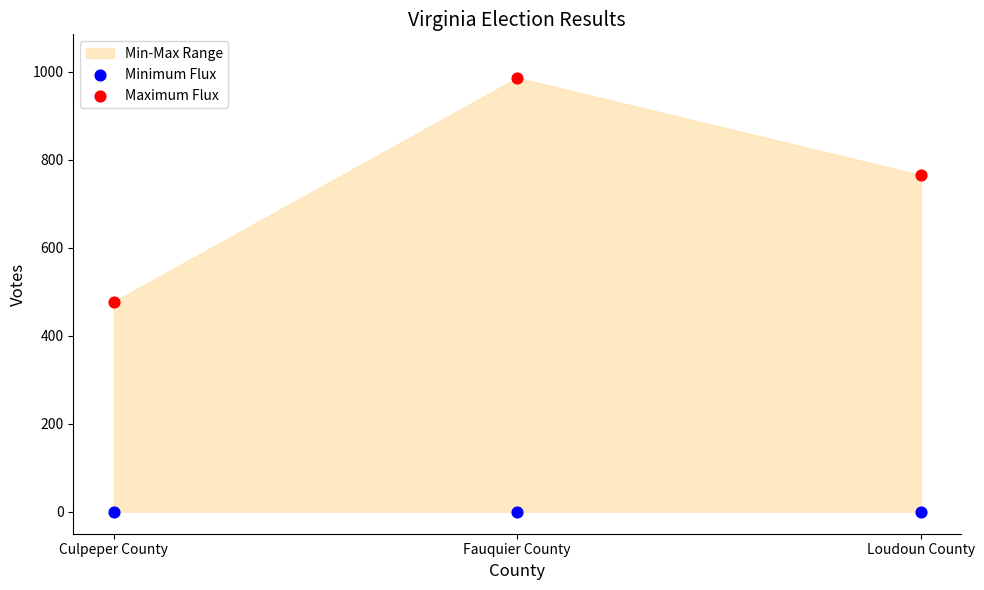

Which series contains the highest Y value?

Maximum Flux